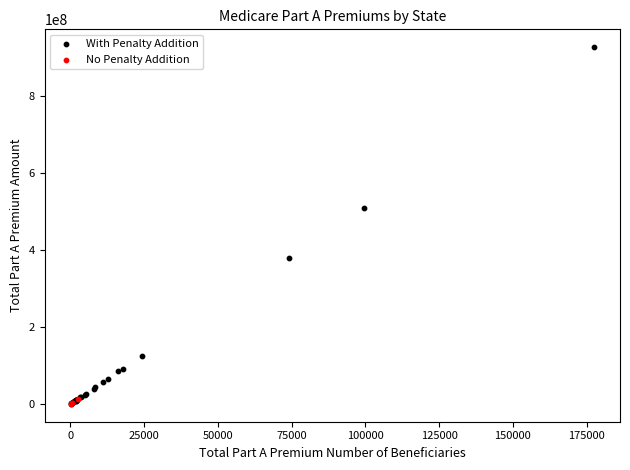

Which series reaches the maximum Y coordinate?

With Penalty Addition